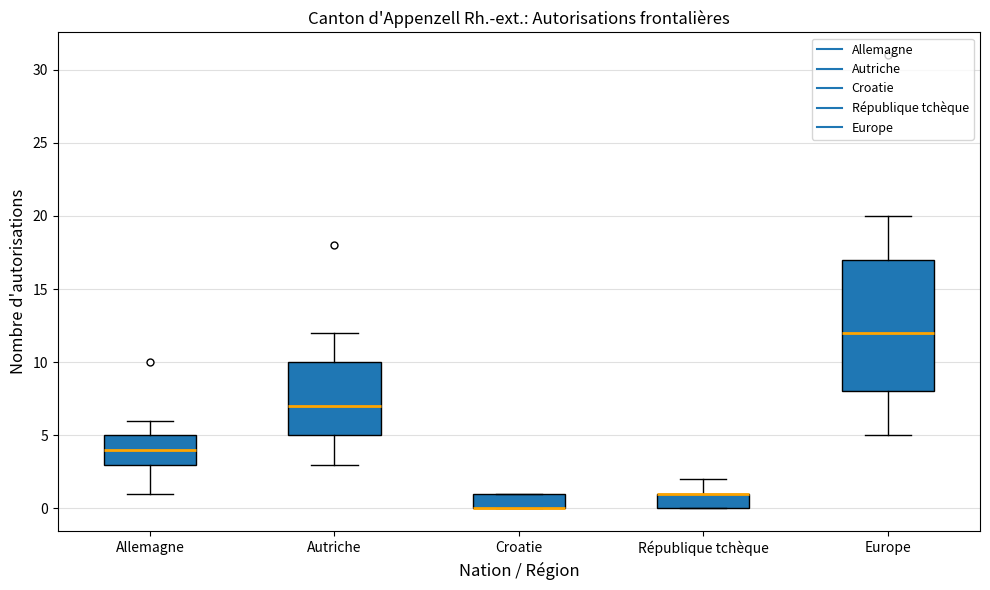

Where is the upper edge of the box for Croatie on the y-axis? The values are not printed on the chart, so give them approximately, as read against the axis.

1